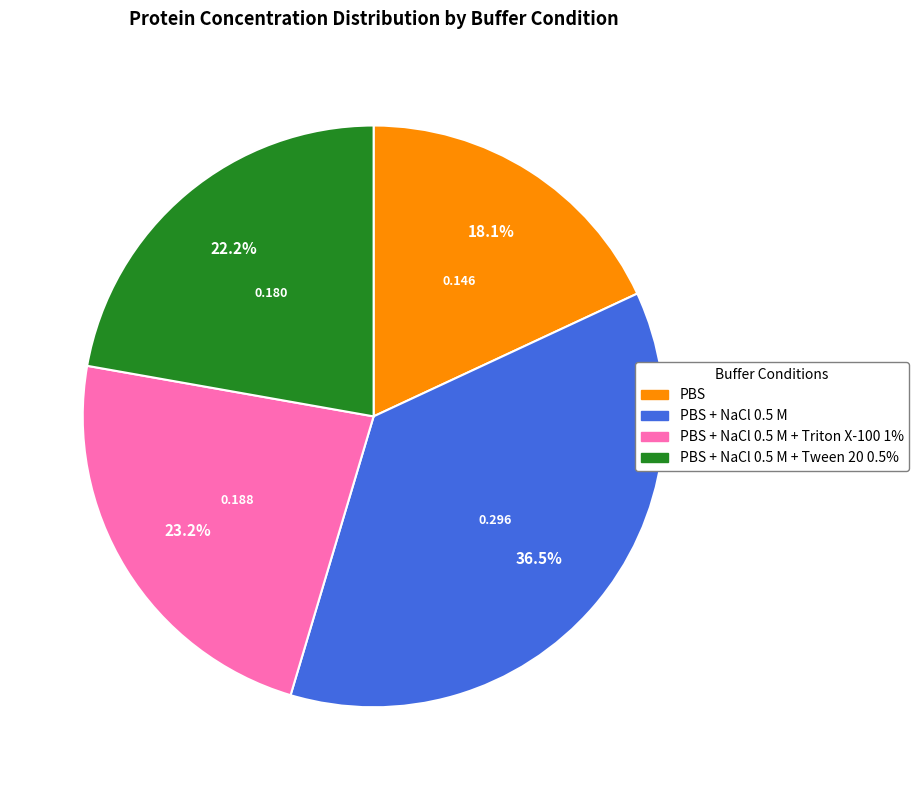

Which has a higher value, PBS + NaCl 0.5 M or PBS + NaCl 0.5 M + Triton X-100 1%?

PBS + NaCl 0.5 M